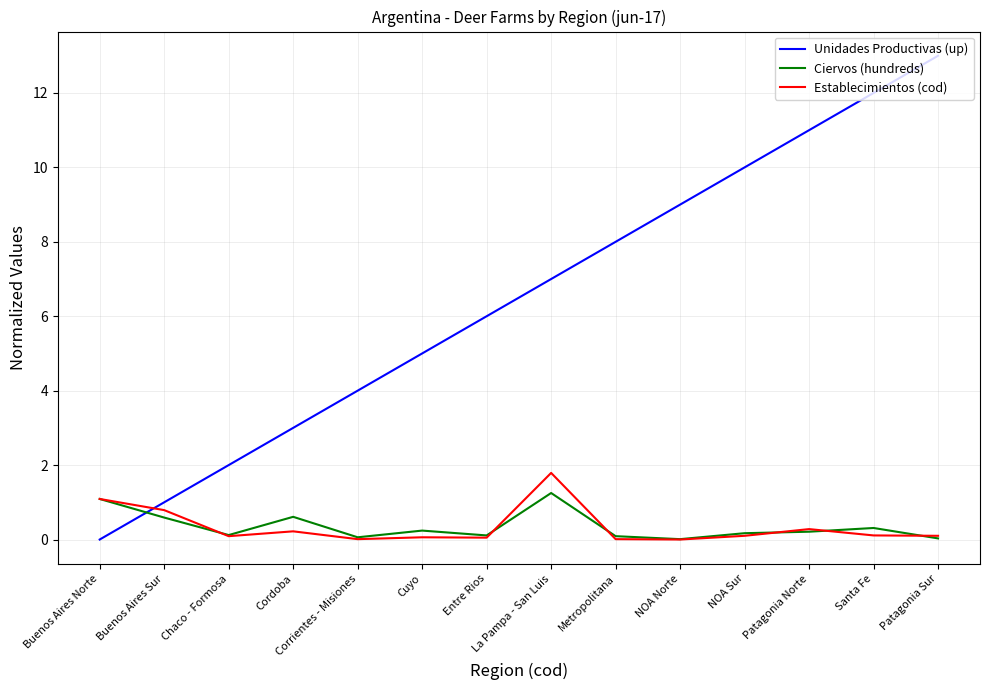

Which series ends up on top after the final intersection of Unidades Productivas (up) and Establecimientos (cod)?

Unidades Productivas (up)